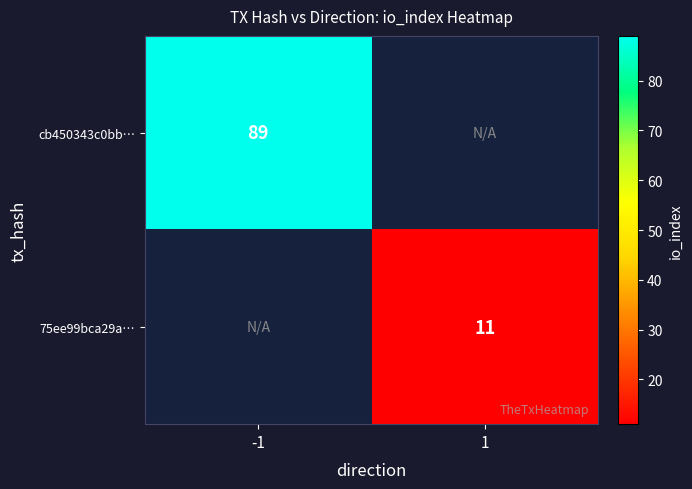

What is the smallest value displayed?

11.0